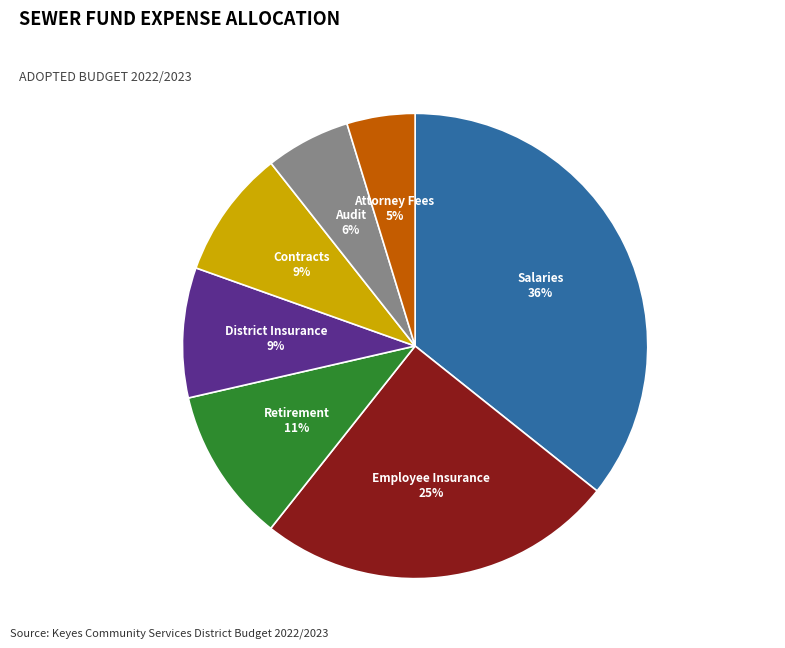

Is there any slice that represents more than half of the pie?

No